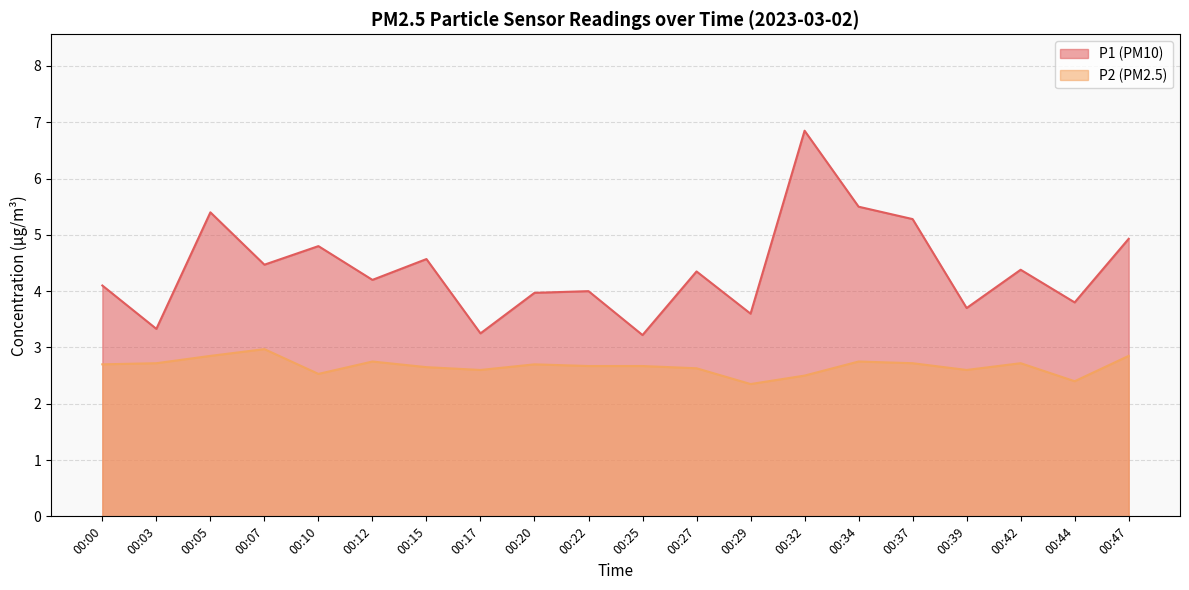

Reading left to right, what are all the values shown in this chart?

P1: 00:00=4.1	00:03=3.3	00:05=5.4	00:07=4.5	00:10=4.8	00:12=4.2	00:15=4.6	00:17=3.2	00:20=4.0	00:22=4.0	00:25=3.2	00:27=4.3	00:29=3.6	00:32=6.8	00:34=5.5	00:37=5.3	00:39=3.7	00:42=4.4	00:44=3.8	00:47=4.9
P2: 00:00=2.7	00:03=2.7	00:05=2.9	00:07=3.0	00:10=2.5	00:12=2.8	00:15=2.6	00:17=2.6	00:20=2.7	00:22=2.7	00:25=2.7	00:27=2.6	00:29=2.4	00:32=2.5	00:34=2.8	00:37=2.7	00:39=2.6	00:42=2.7	00:44=2.4	00:47=2.9